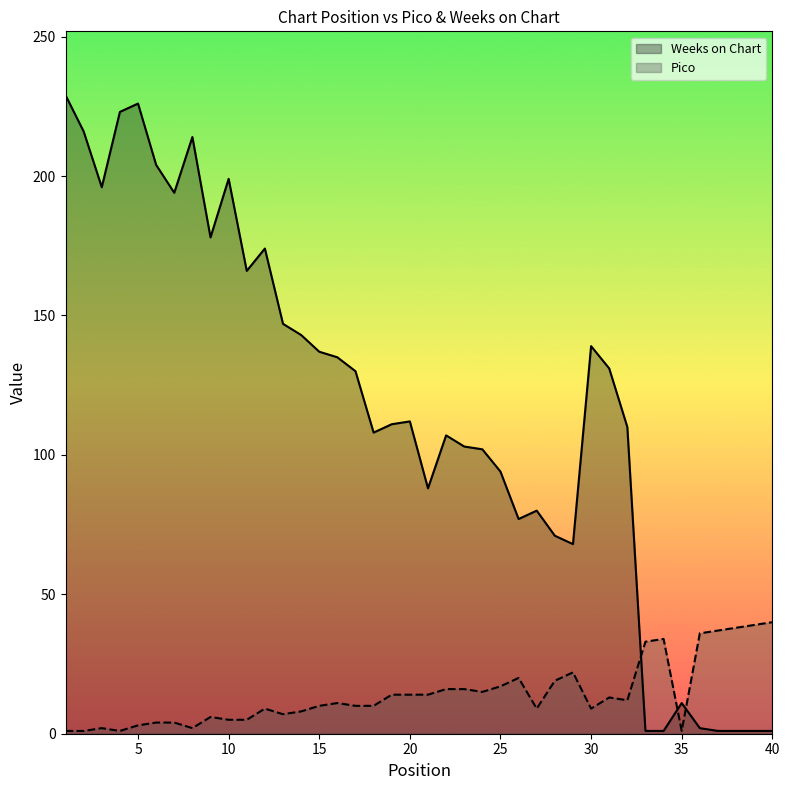

What is the difference between the maximum and second lowest values in the Pico series?

39